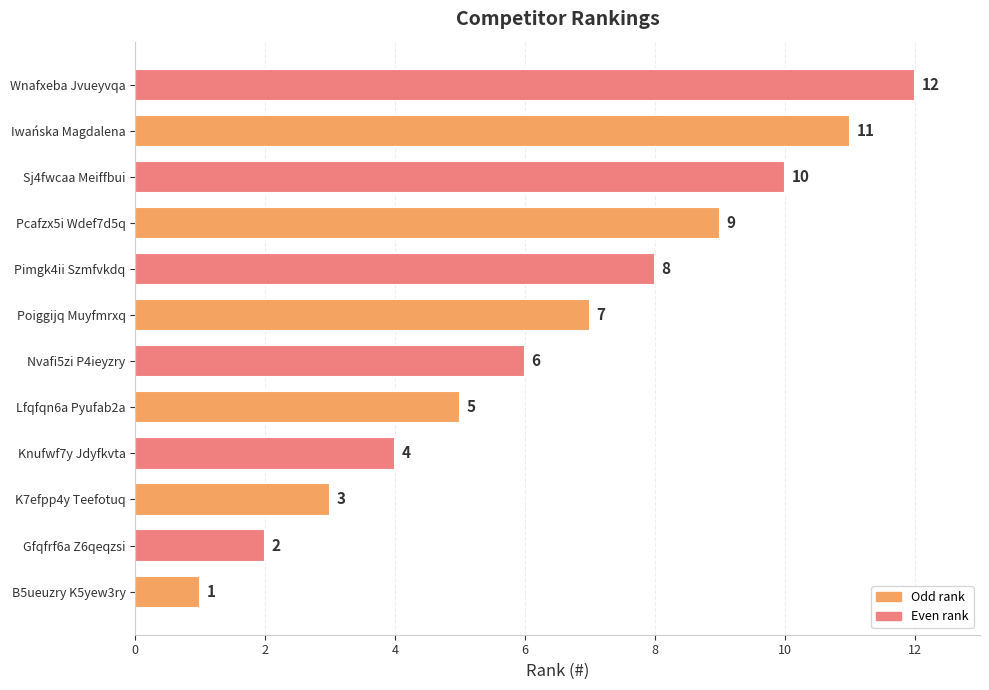

What is the change in value from Knufwf7y Jdyfkvta to Iwańska Magdalena?

+7